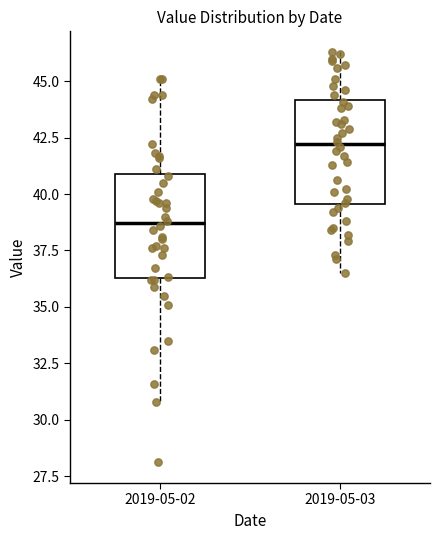

Which box has the lowest median line?

2019-05-02